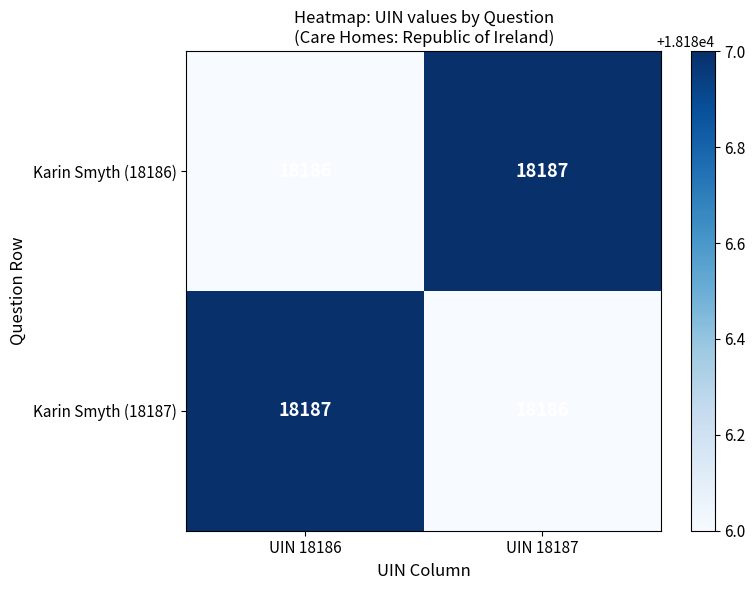

The Karin Smyth (18187) series shows 18186 at UIN 18187. True or false?

True